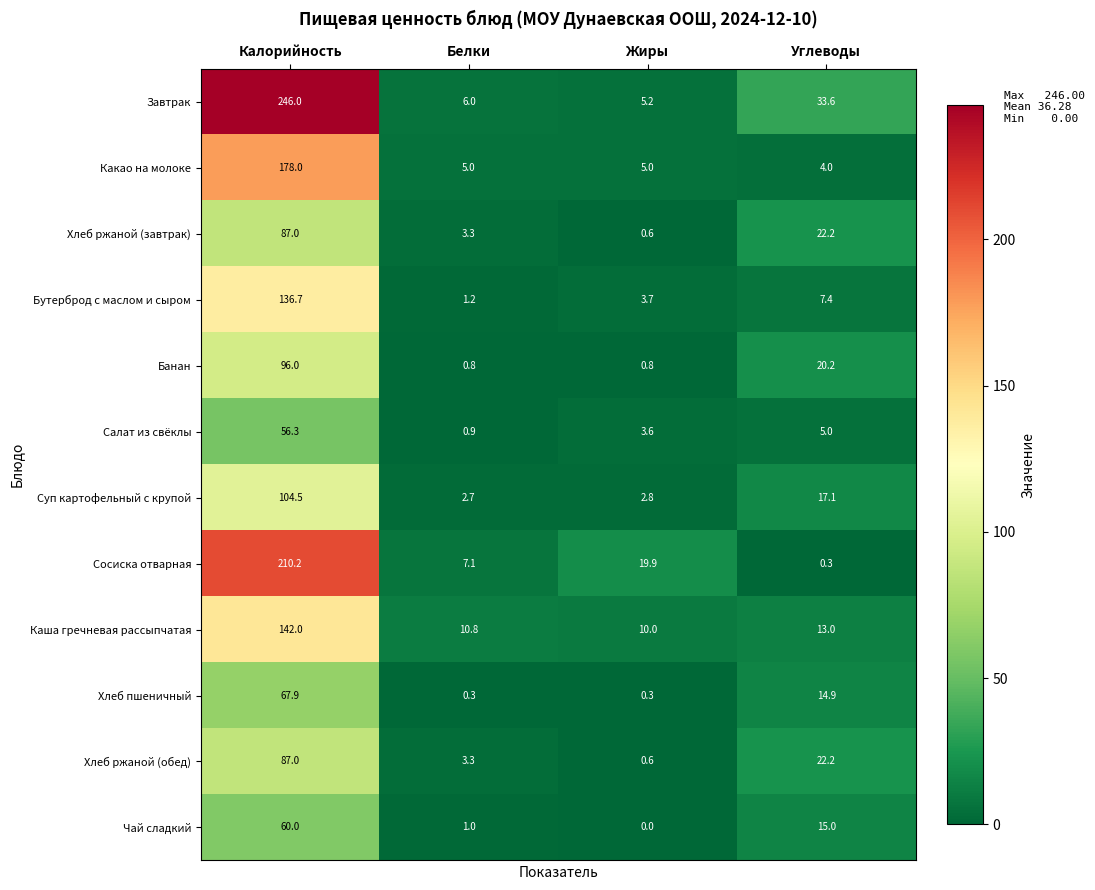

What is the sum of all Суп картофельный с крупой values?

127.1